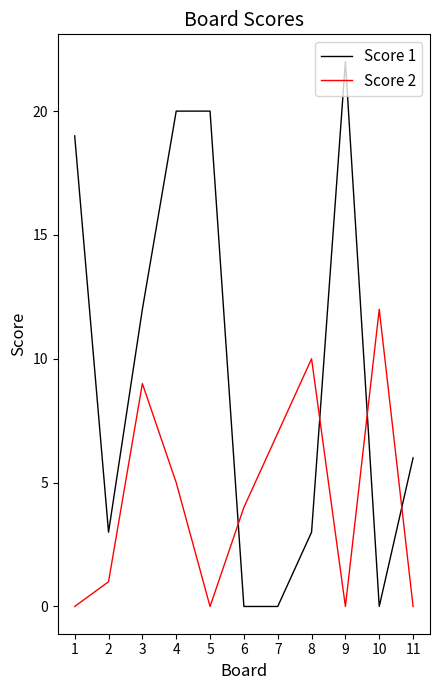

Reading left to right, extract all data points from this chart.

Score 1: 1=19	2=3	3=12	4=20	5=20	6=0	7=0	8=3	9=22	10=0	11=6
Score 2: 1=0	2=1	3=9	4=5	5=0	6=4	7=7	8=10	9=0	10=12	11=0